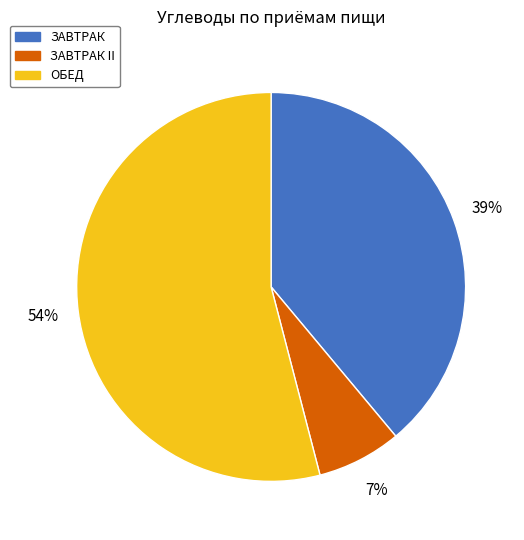

To the nearest percent, what is the average slice percentage?

33%